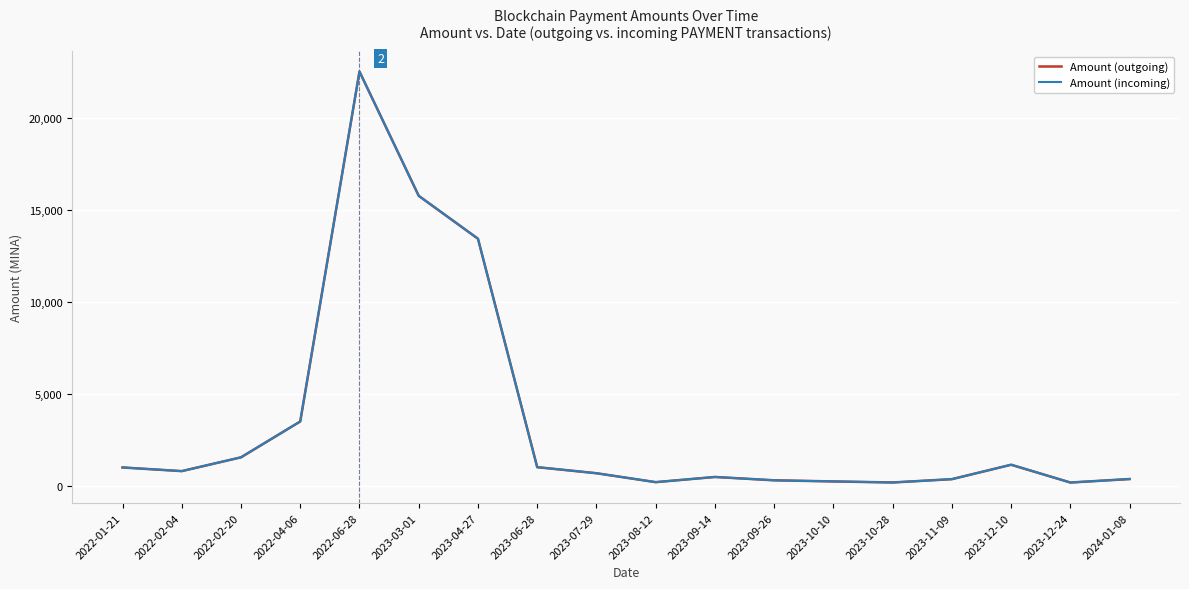

At which label is Amount (outgoing) closest to 11356?

2023-04-27